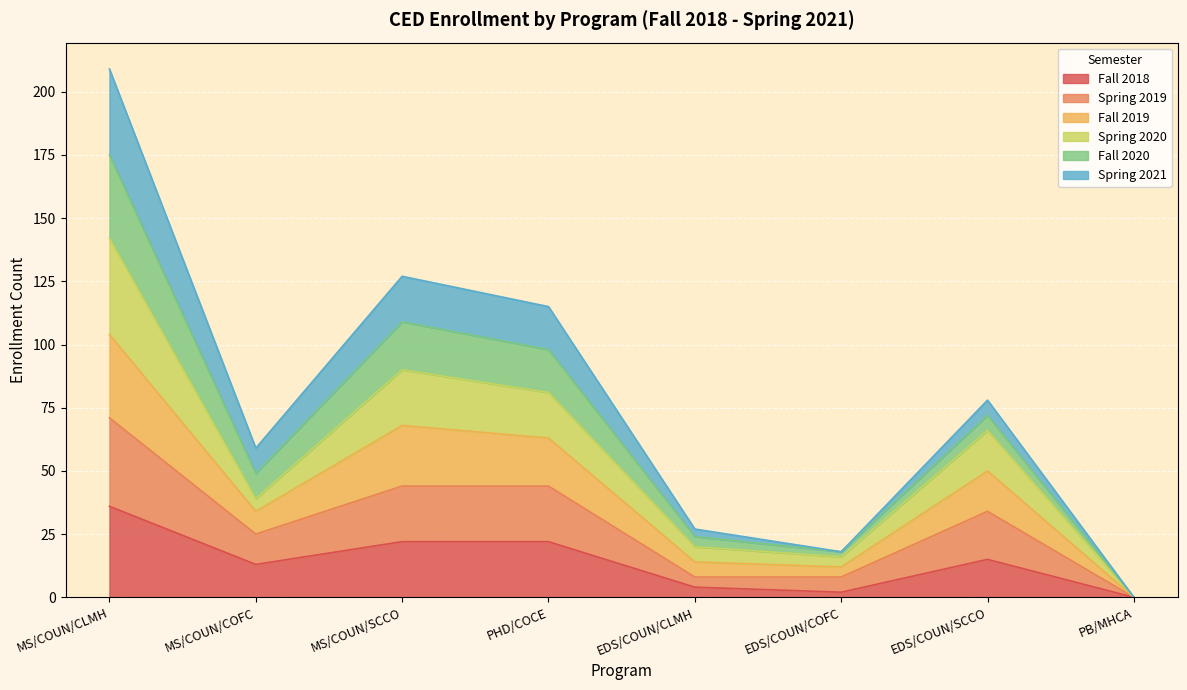

Does the chart display data point markers on the line(s)?

No